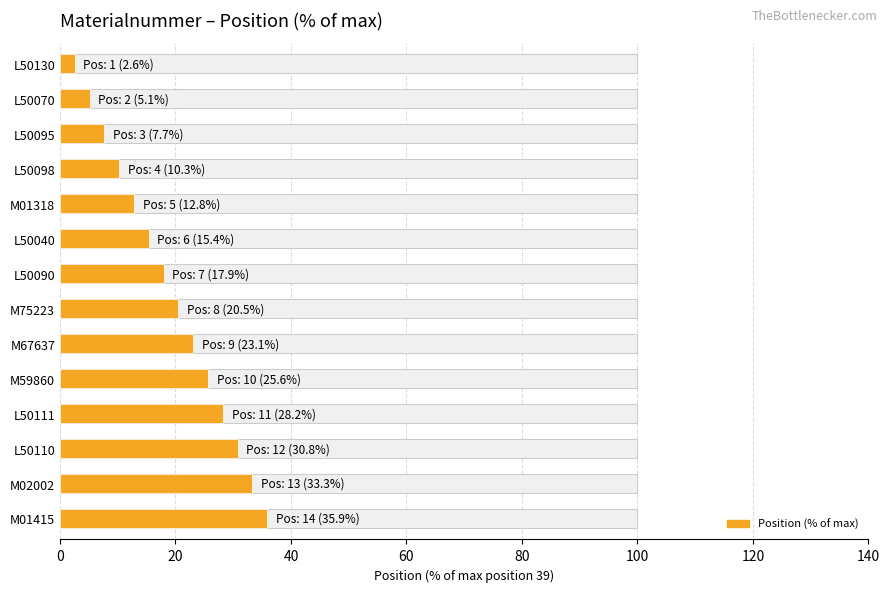

Does the chart contain any negative values?

No